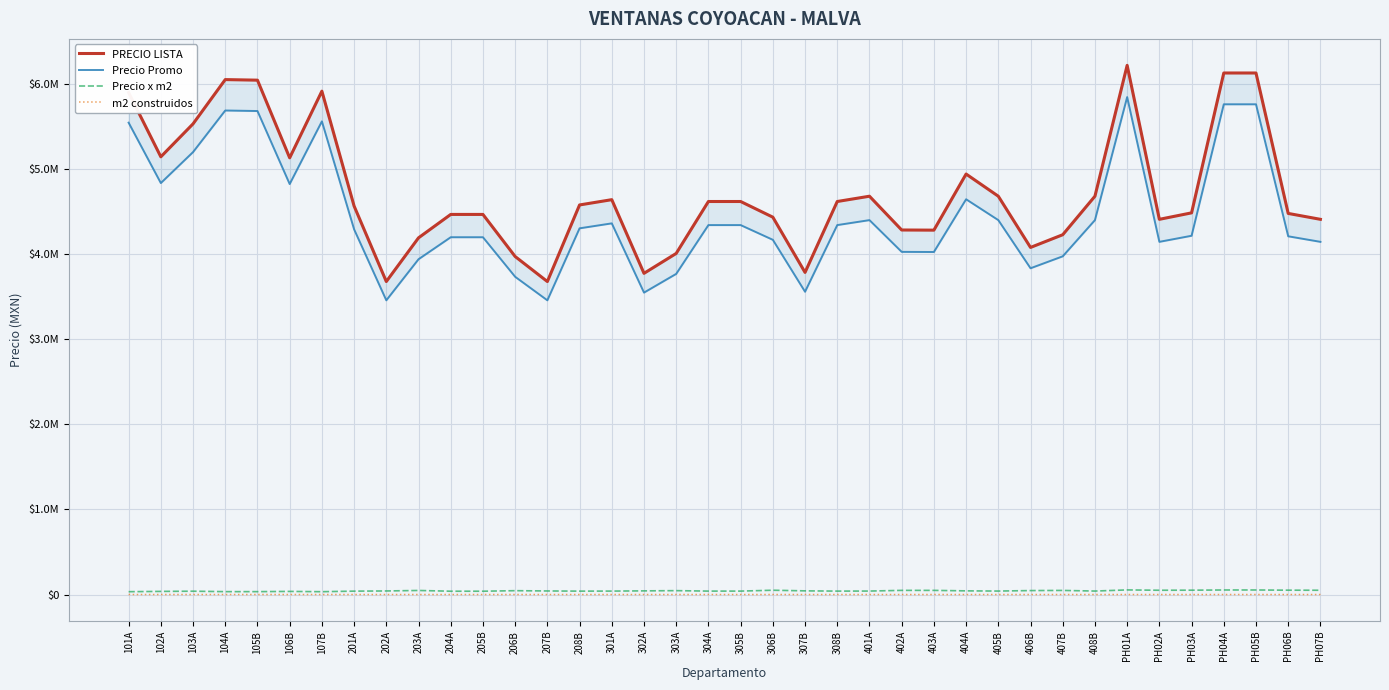

Rank the series by their maximum value, from highest to lowest.

PRECIO LISTA, Precio Promo, Precio x m2, m2 construidos